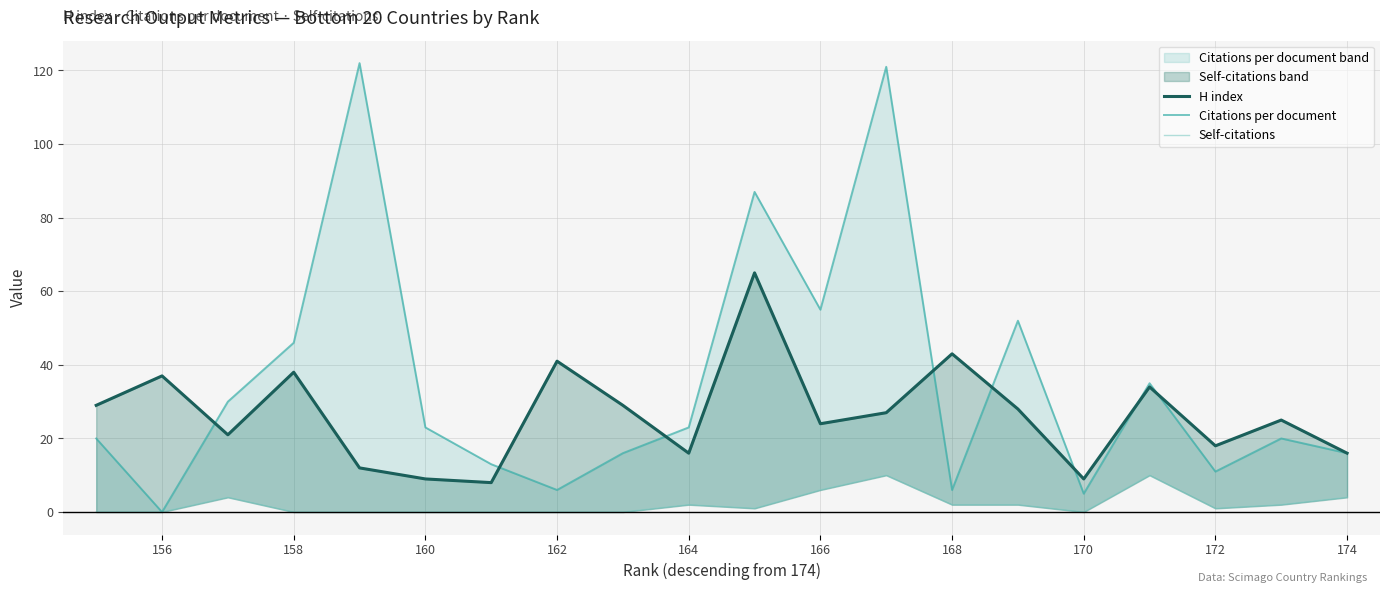

Is the value of Self-citations at 166 greater than the value of H index at 172?

No